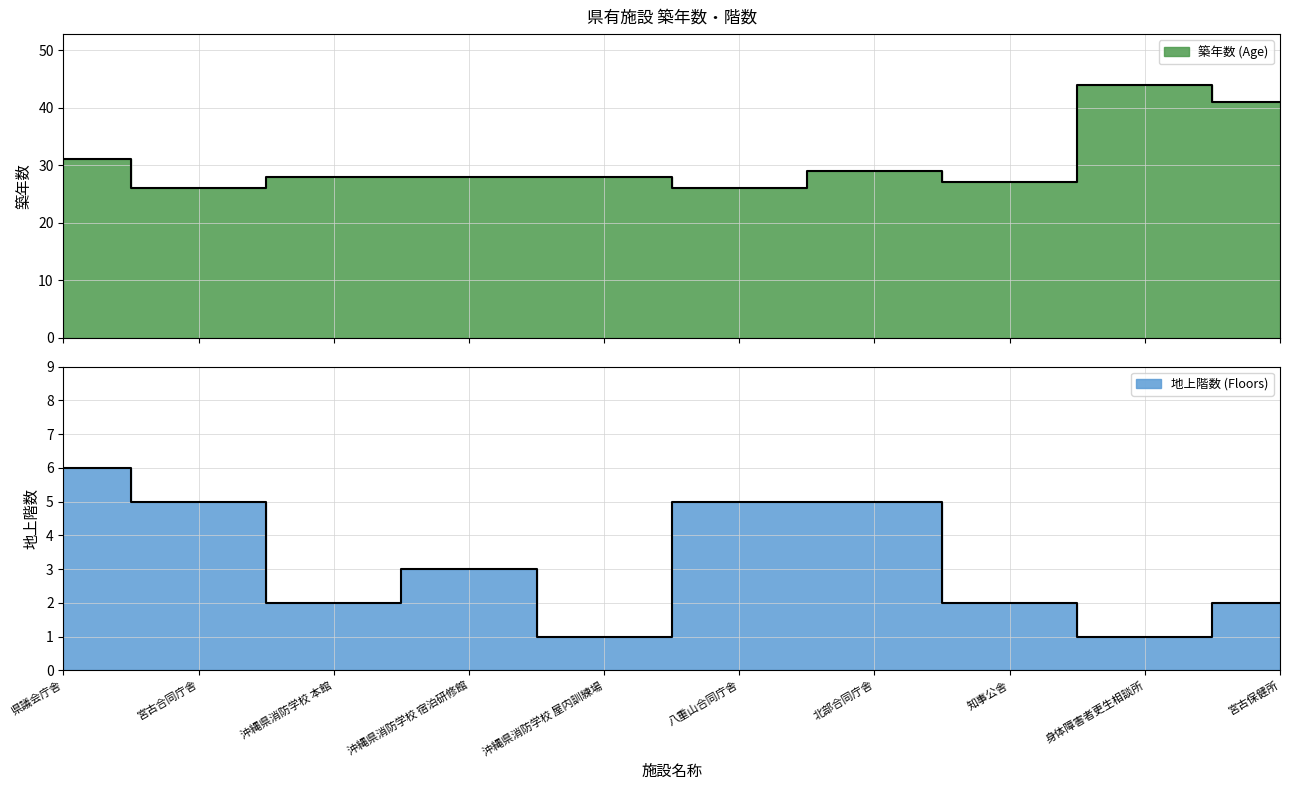

What is the greatest value displayed?

44